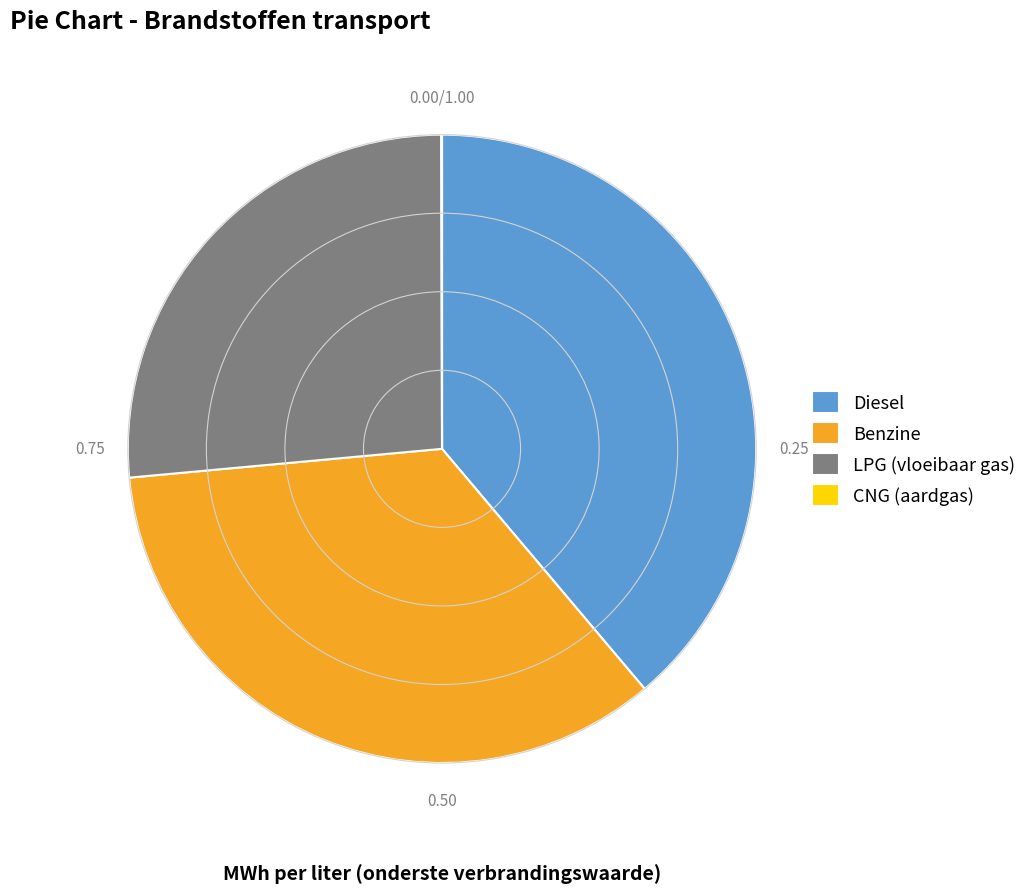

Which category has the biggest portion of the pie?

Diesel